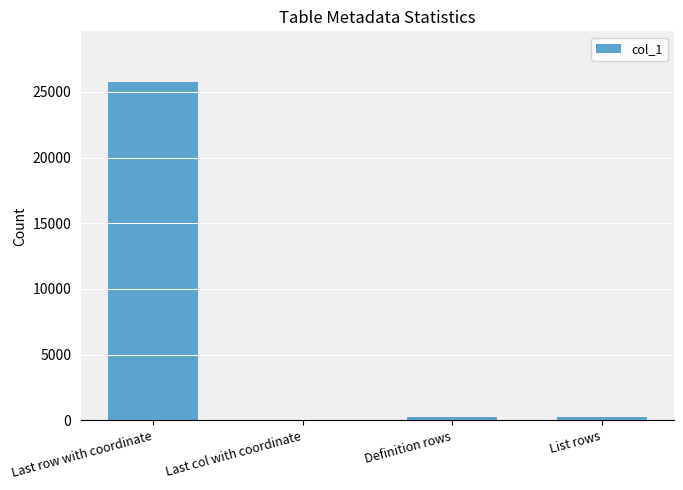

Count the number of categories in the chart.

4